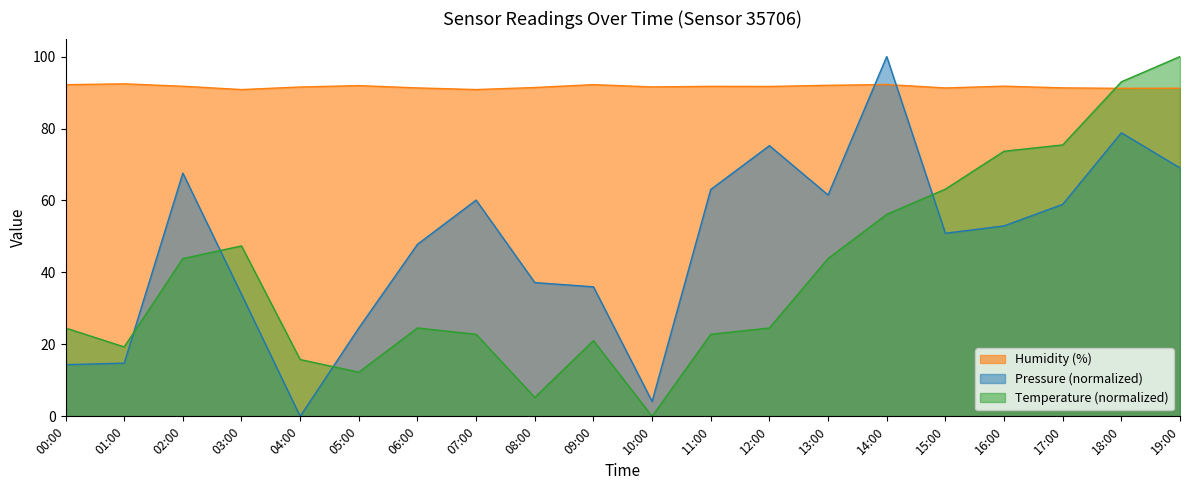

What is the difference between the maximum and second lowest values in the temperature series?

94.7